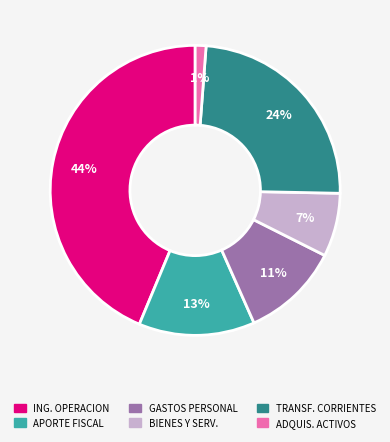

To the nearest percent, what is the difference between the largest and smallest slice percentages?

43%